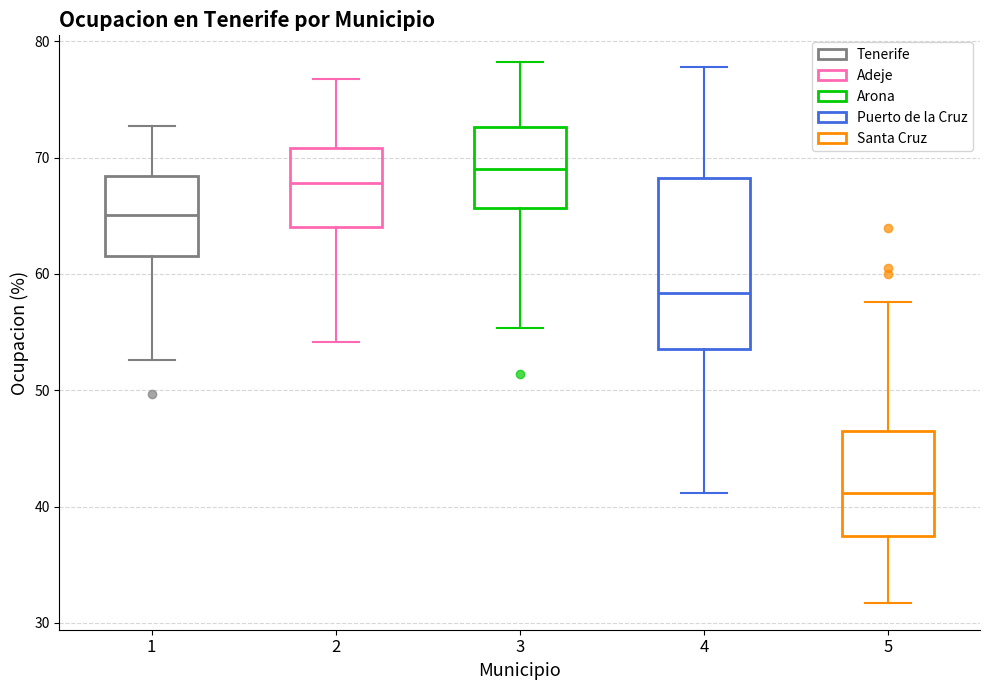

Comparing the boxes themselves (not the whiskers), which one is the tallest?

4